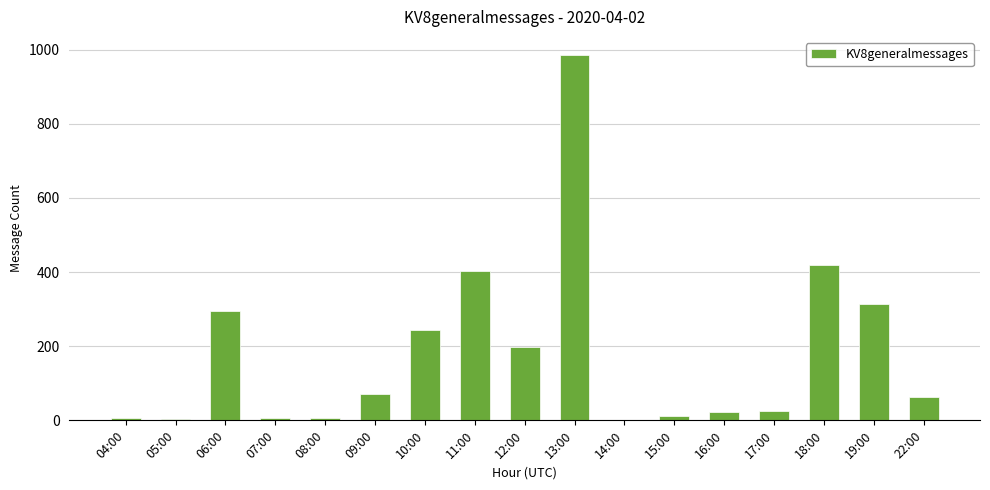

What is the greatest value displayed?

985